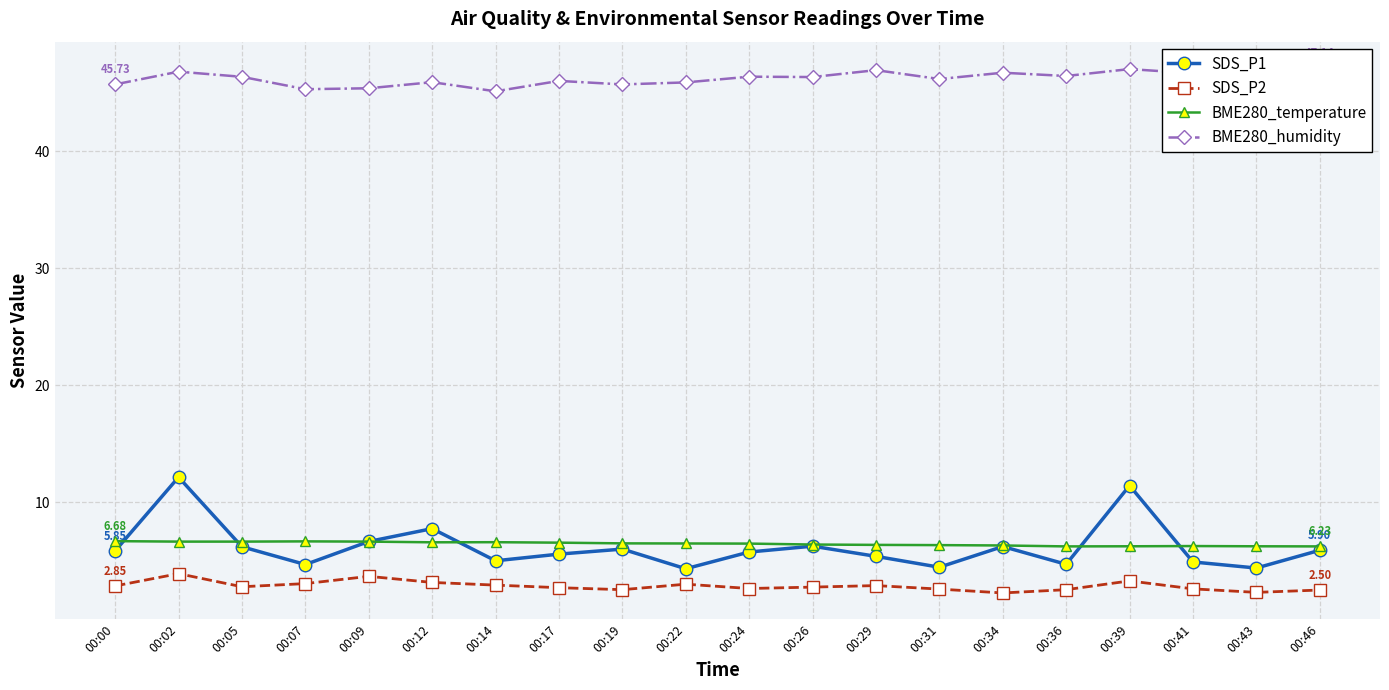

What is the maximum value shown in the chart?

47.1